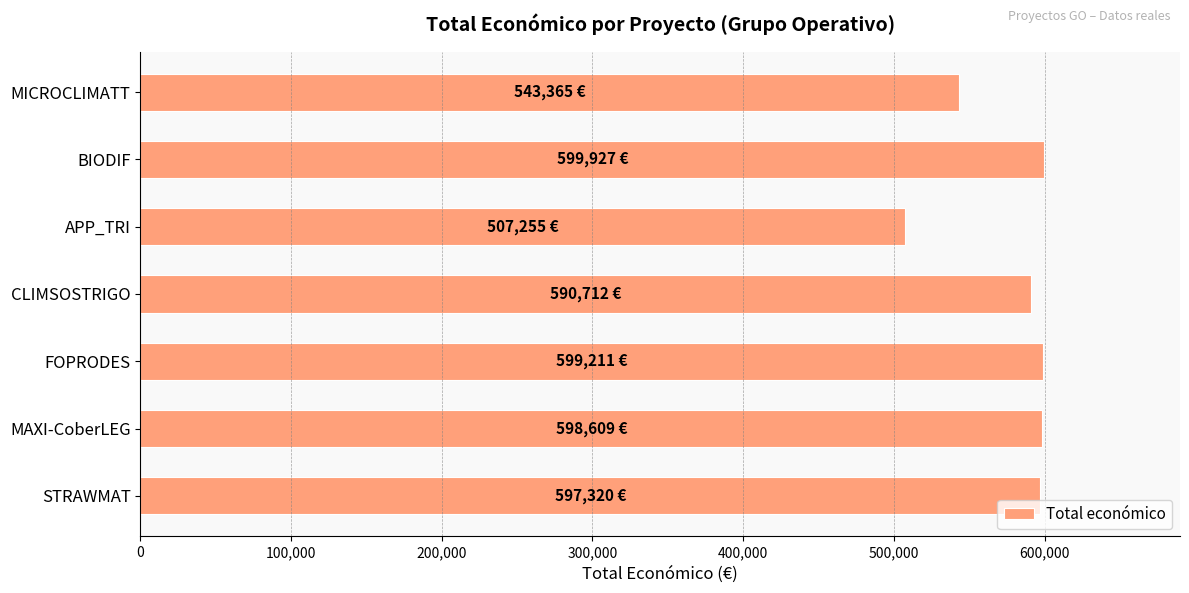

True or false: the data shows 799290 at MAXI-CoberLEG.

False